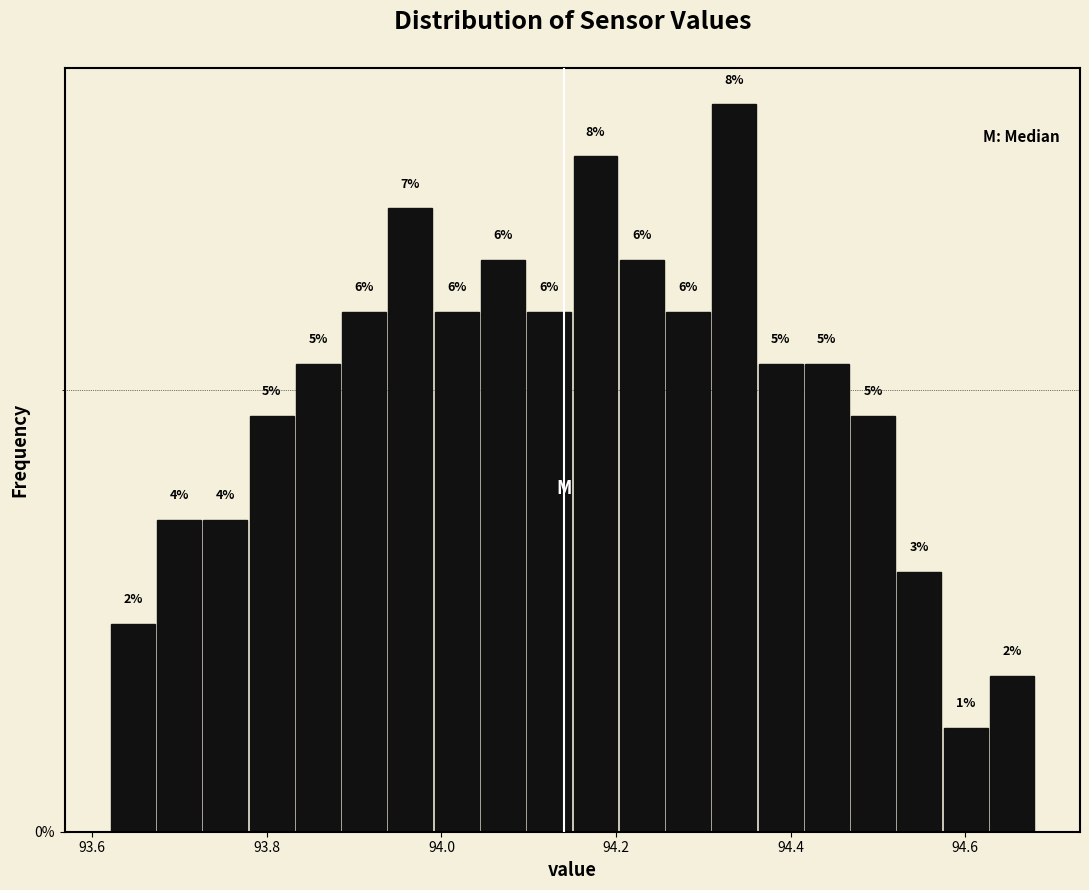

Read against the x-axis, roughly where is the centre of the tallest bar?

94.34